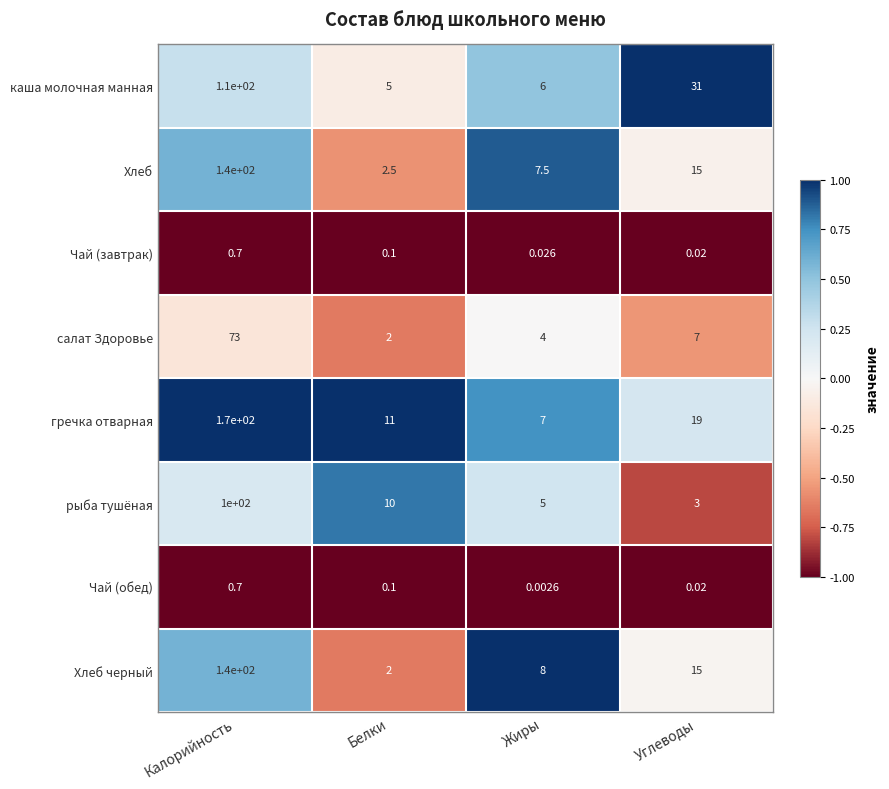

At which label does Чай (завтрак) reach its peak?

Калорийность